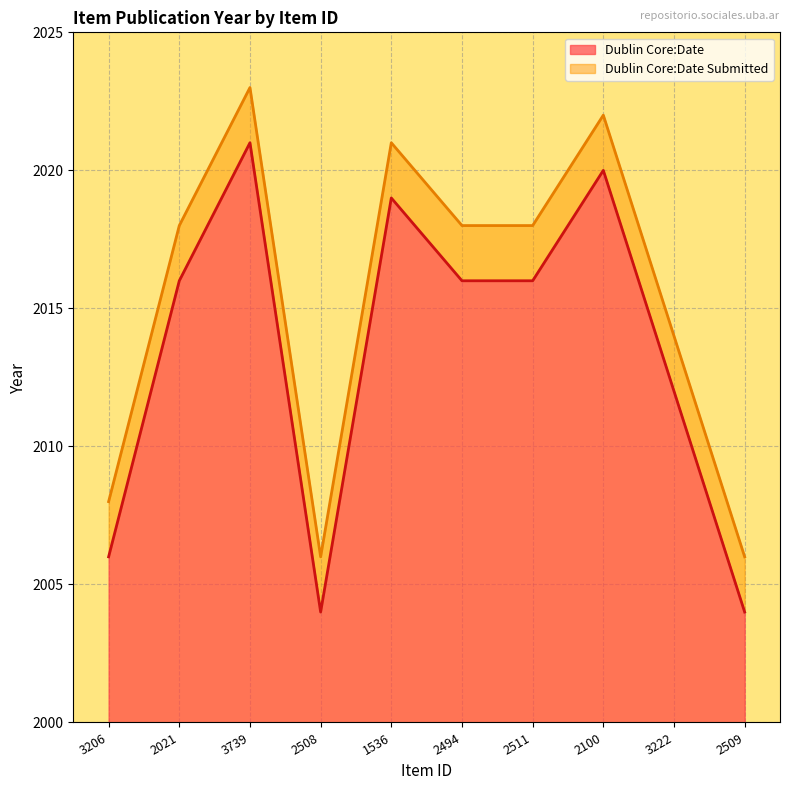

True or false: Dublin Core:Date and Dublin Core:Date Submitted intersect in this chart.

False